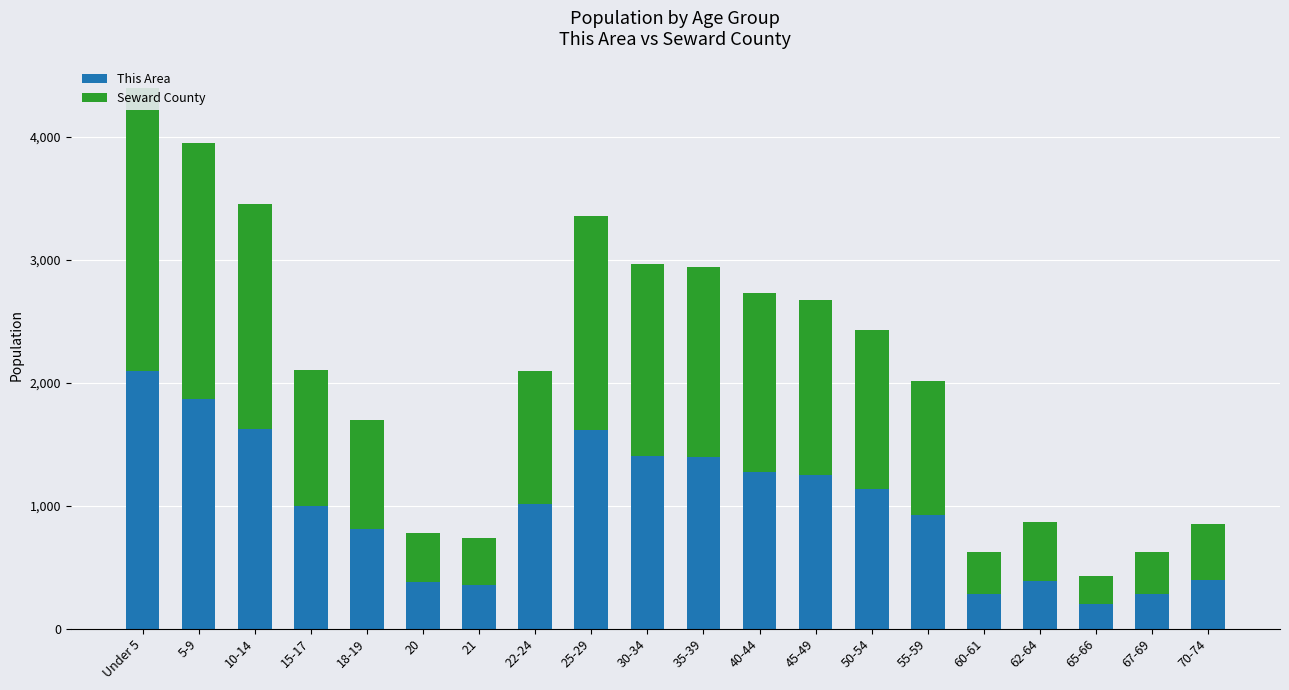

What is the label of the 17th bar from the left?

62-64